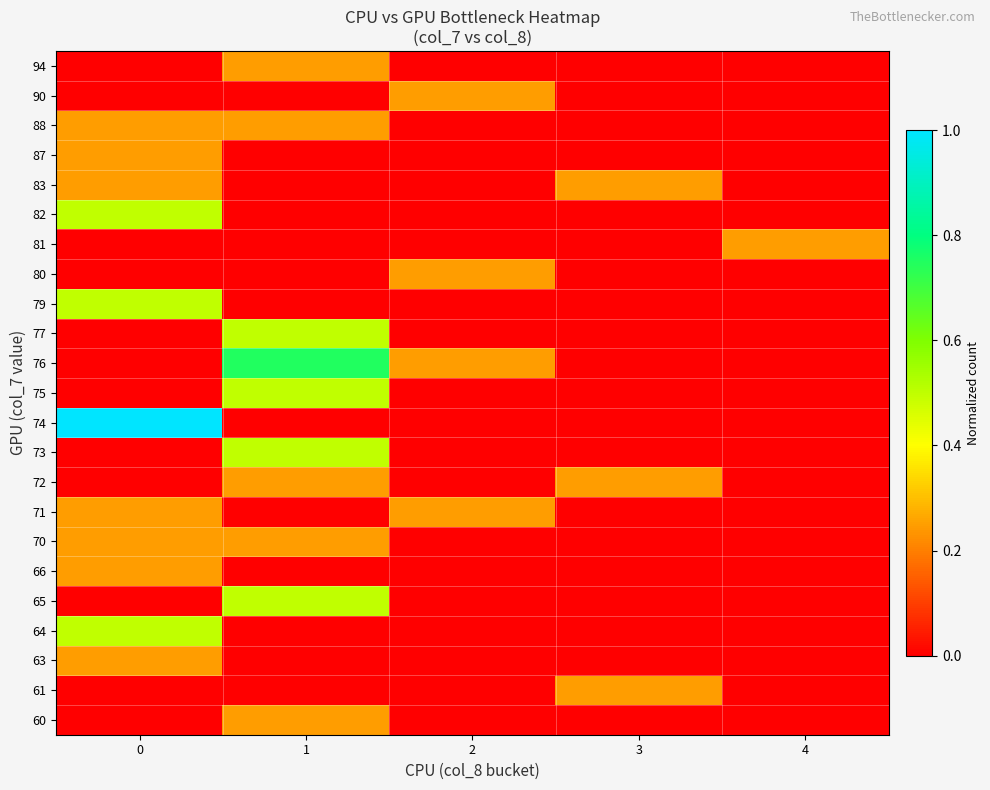

Reading left to right, what are all the values shown in this chart?

60: 0=0.0	1=0.2	2=0.0	3=0.0	4=0.0
61: 0=0.0	1=0.0	2=0.0	3=0.2	4=0.0
63: 0=0.2	1=0.0	2=0.0	3=0.0	4=0.0
64: 0=0.5	1=0.0	2=0.0	3=0.0	4=0.0
65: 0=0.0	1=0.5	2=0.0	3=0.0	4=0.0
66: 0=0.2	1=0.0	2=0.0	3=0.0	4=0.0
70: 0=0.2	1=0.2	2=0.0	3=0.0	4=0.0
71: 0=0.2	1=0.0	2=0.2	3=0.0	4=0.0
72: 0=0.0	1=0.2	2=0.0	3=0.2	4=0.0
73: 0=0.0	1=0.5	2=0.0	3=0.0	4=0.0
74: 0=1.0	1=0.0	2=0.0	3=0.0	4=0.0
75: 0=0.0	1=0.5	2=0.0	3=0.0	4=0.0
76: 0=0.0	1=0.7	2=0.2	3=0.0	4=0.0
77: 0=0.0	1=0.5	2=0.0	3=0.0	4=0.0
79: 0=0.5	1=0.0	2=0.0	3=0.0	4=0.0
80: 0=0.0	1=0.0	2=0.2	3=0.0	4=0.0
81: 0=0.0	1=0.0	2=0.0	3=0.0	4=0.2
82: 0=0.5	1=0.0	2=0.0	3=0.0	4=0.0
83: 0=0.2	1=0.0	2=0.0	3=0.2	4=0.0
87: 0=0.2	1=0.0	2=0.0	3=0.0	4=0.0
88: 0=0.2	1=0.2	2=0.0	3=0.0	4=0.0
90: 0=0.0	1=0.0	2=0.2	3=0.0	4=0.0
94: 0=0.0	1=0.2	2=0.0	3=0.0	4=0.0